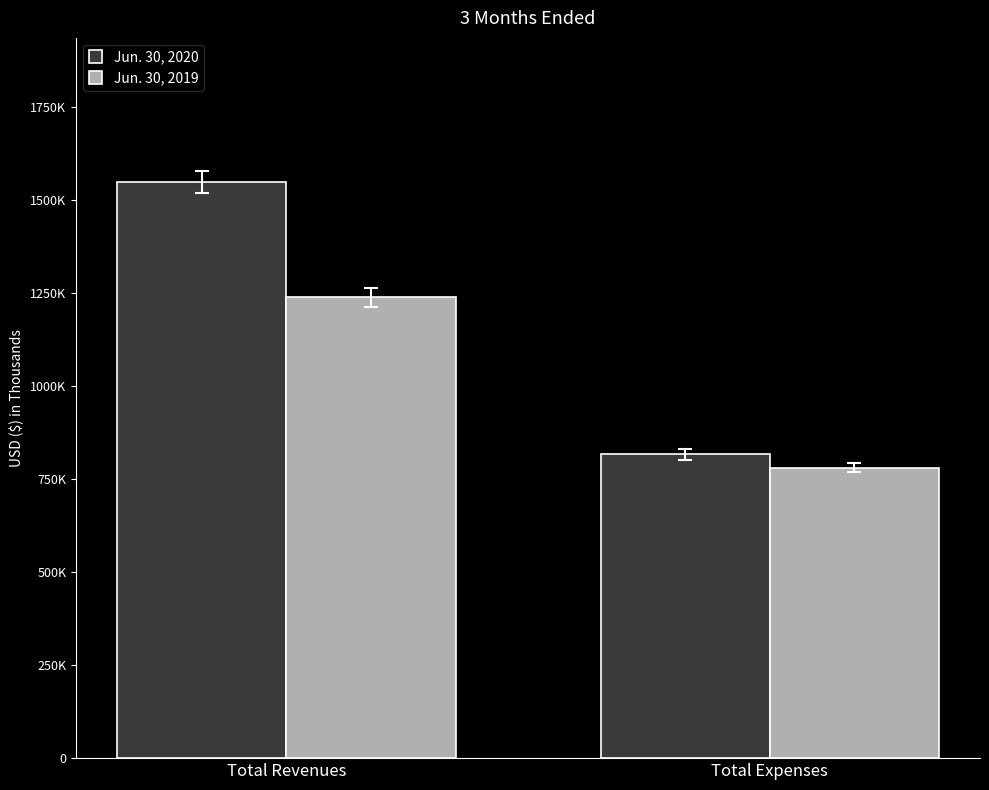

What is the difference between the highest and lowest values at Total Revenues?

310056